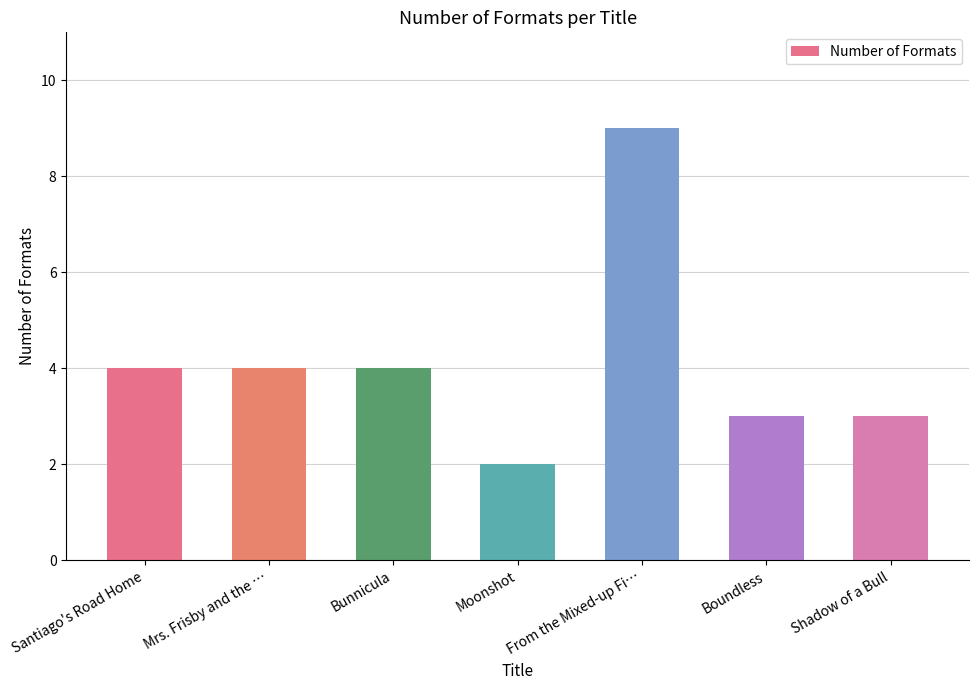

What value does the data have at Mrs. Frisby and the …?

4